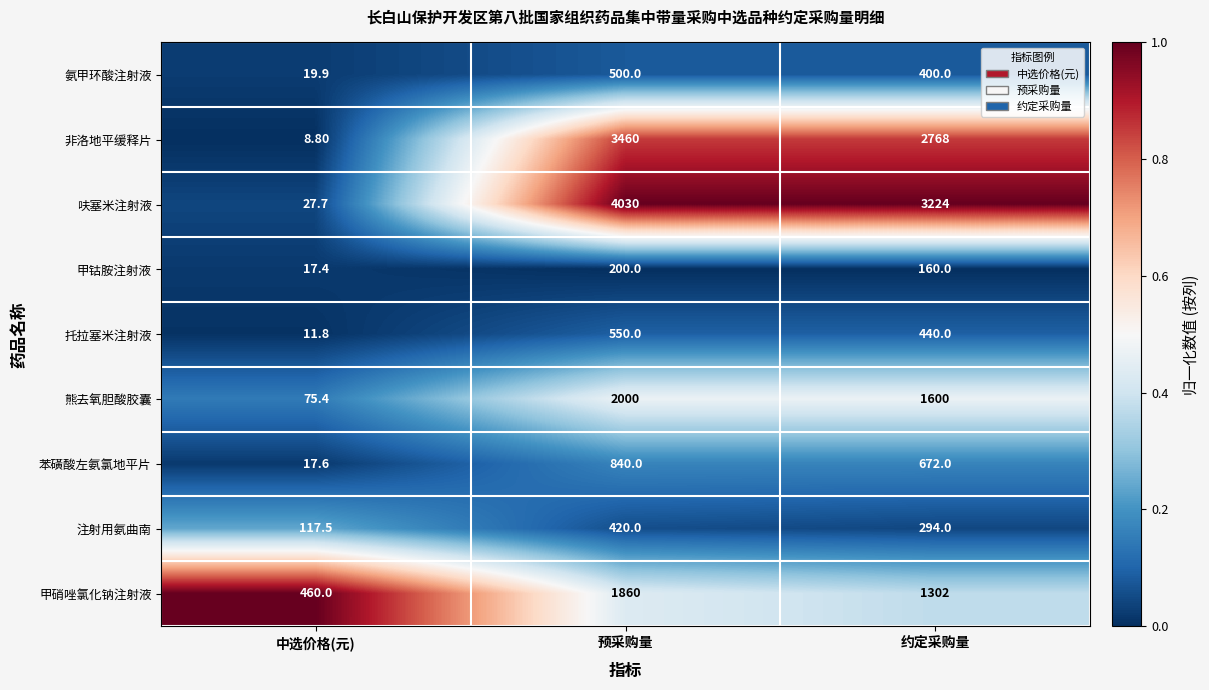

What is the difference between the maximum and second lowest values in the 苯磺酸左氨氯地平片 series?

168.0